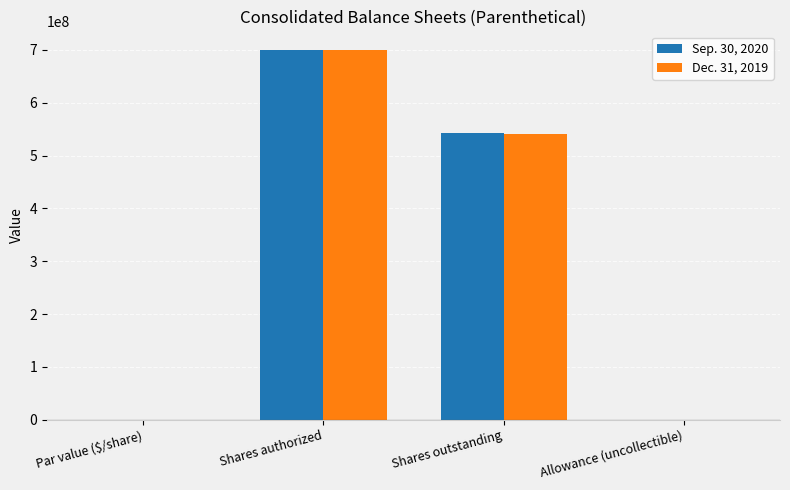

Is the value of Dec. 31, 2019 at Shares authorized greater than the value of Sep. 30, 2020 at Shares outstanding?

Yes